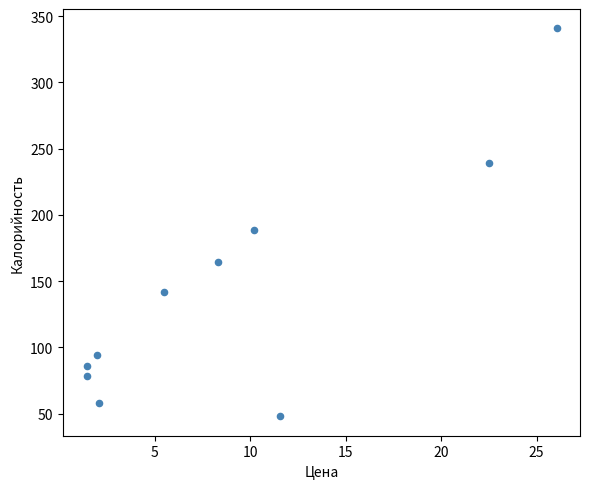

What is the range of X values (max minus min)?

24.6